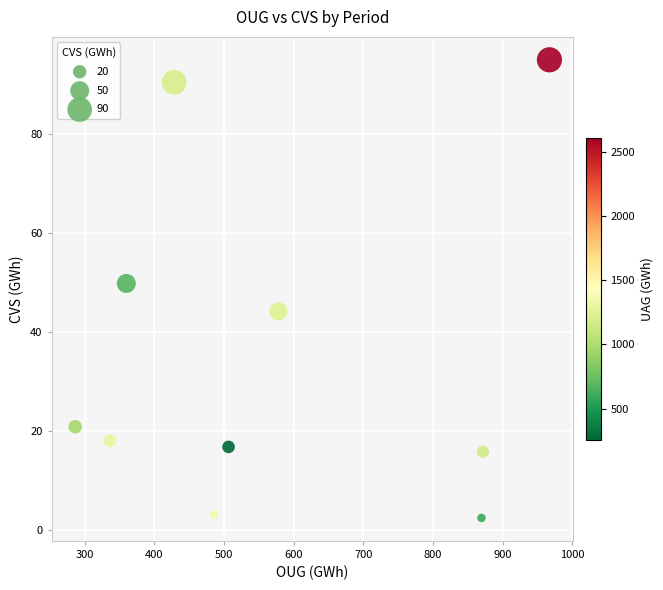

What is the average X value?

569.1